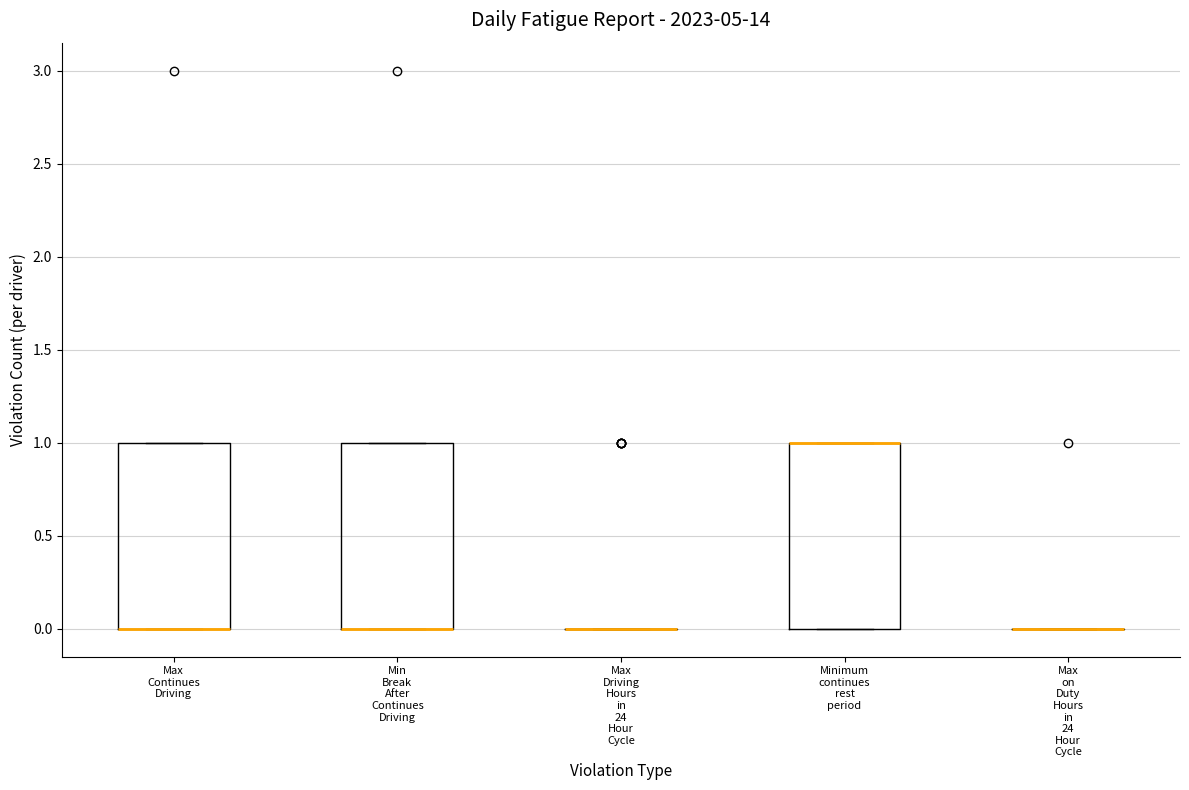

Reading left to right, read every box against the y-axis: the position of its median line, the range the box covers, and the ends of its whiskers. The values are not printed on the chart, so give them approximately, as read against the axis.

Max Continues Driving: median 0 (drawn on the box's lower edge), box 0 to 1, whiskers 0 to 1
Min Break After Continues Driving: median 0 (drawn on the box's lower edge), box 0 to 1, whiskers 0 to 1
Max Driving Hours in 24 Hour Cycle: box collapsed to a line at 0, whiskers 0 to 0
Minimum continues rest period: median 1 (drawn on the box's upper edge), box 0 to 1, whiskers 0 to 1
Max on Duty Hours in 24 Hour Cycle: box collapsed to a line at 0, whiskers 0 to 0